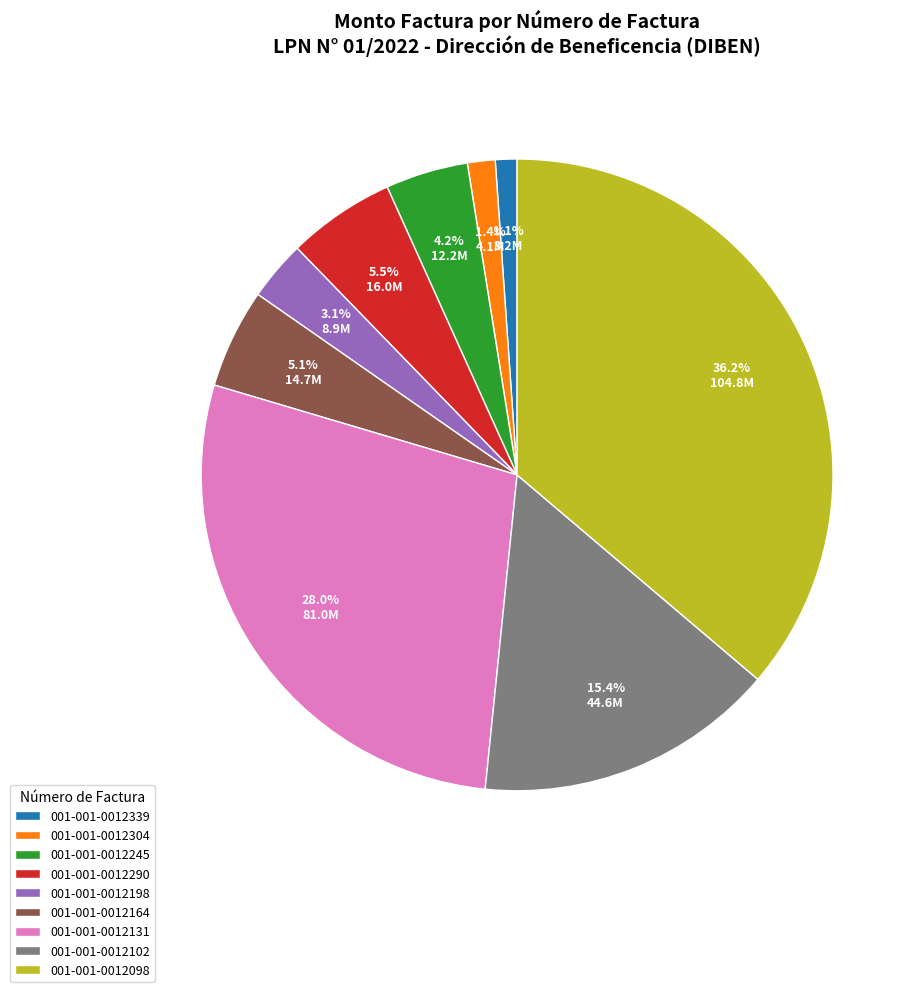

To the nearest percent, what is the difference between the 001-001-0012304 and 001-001-0012245 slice percentages?

3%